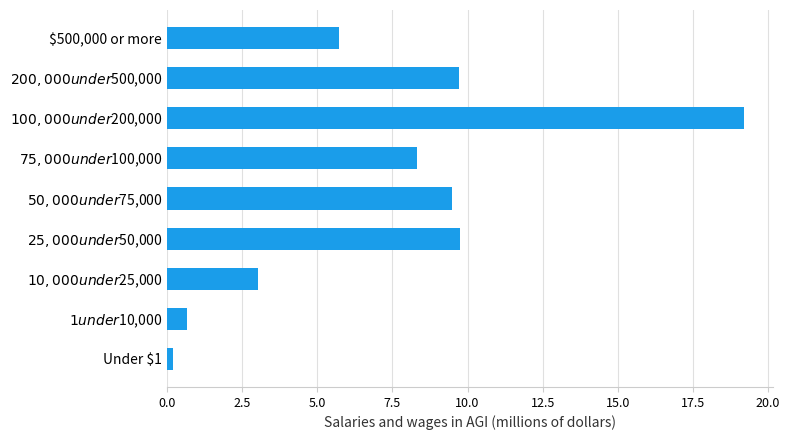

What is the average value?

7.3